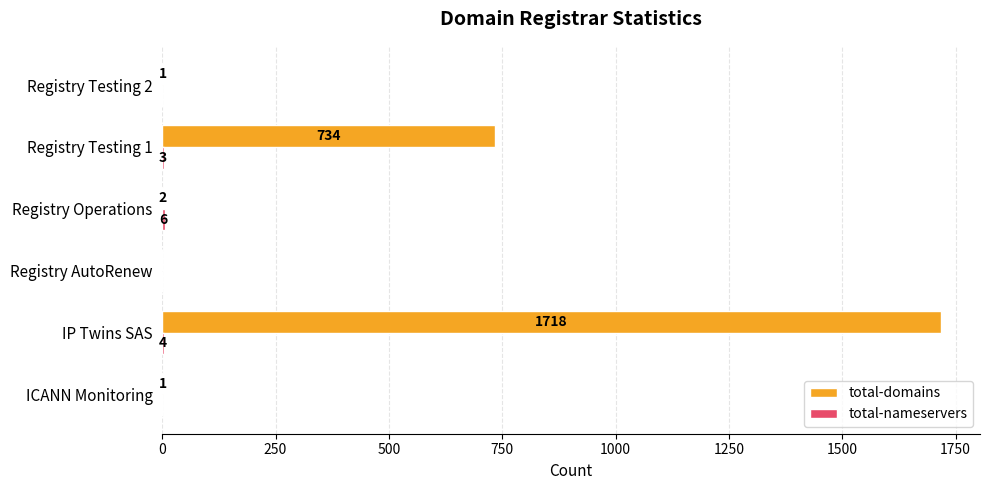

At which category is the sum across all series the highest?

IP Twins SAS